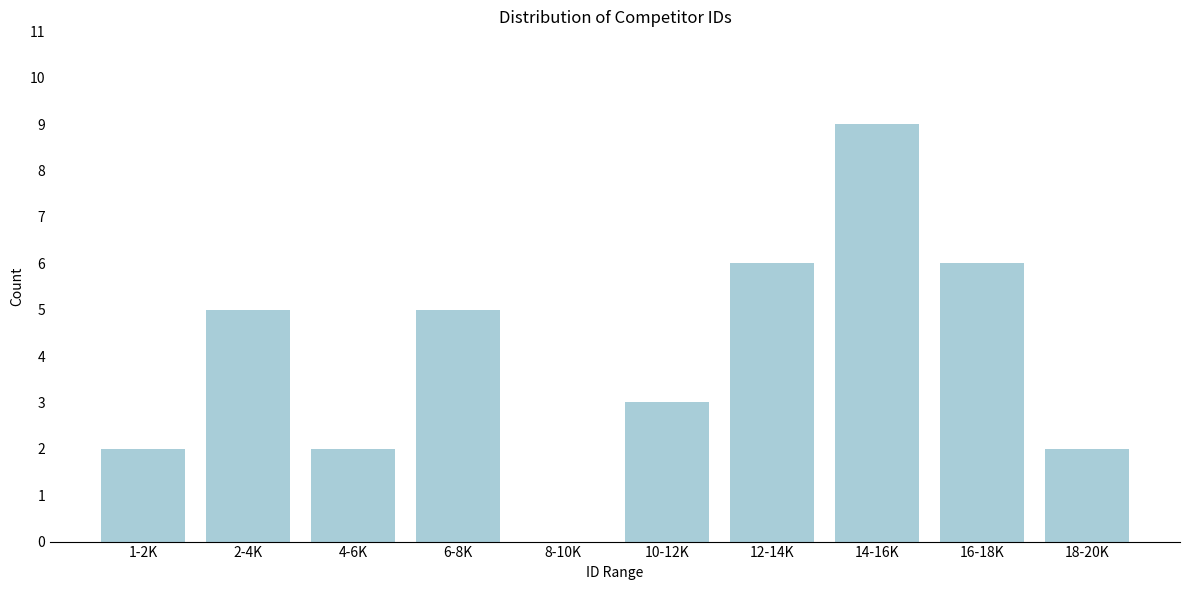

Reading right to left, transcribe all the data shown in this chart.

18-20K=2	16-18K=6	14-16K=9	12-14K=6	10-12K=3	8-10K=0	6-8K=5	4-6K=2	2-4K=5	1-2K=2